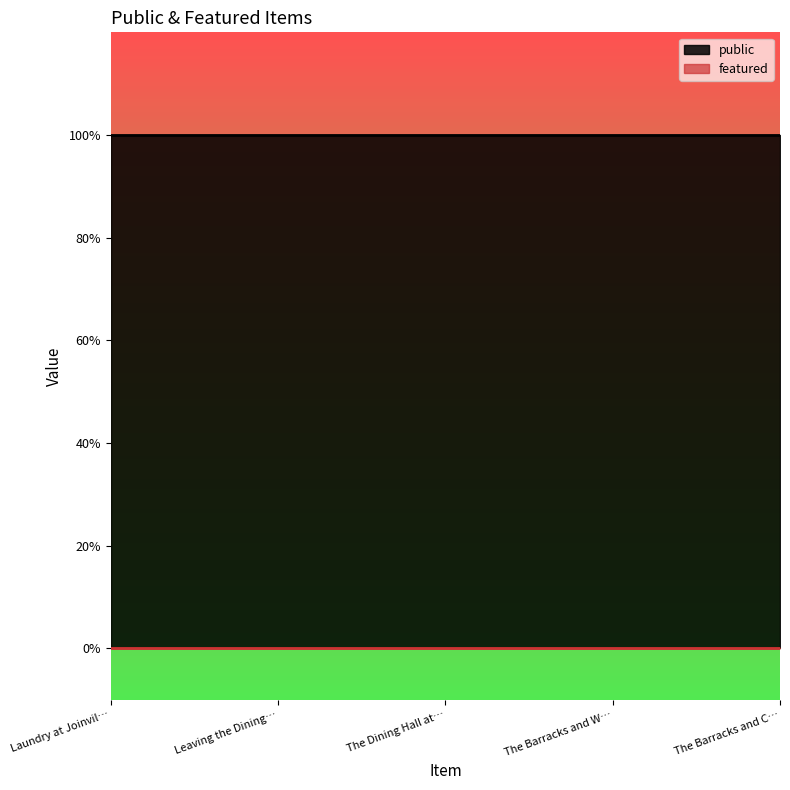

Is it true that public equals 1 at The Barracks and Wash House at Joinville?

True